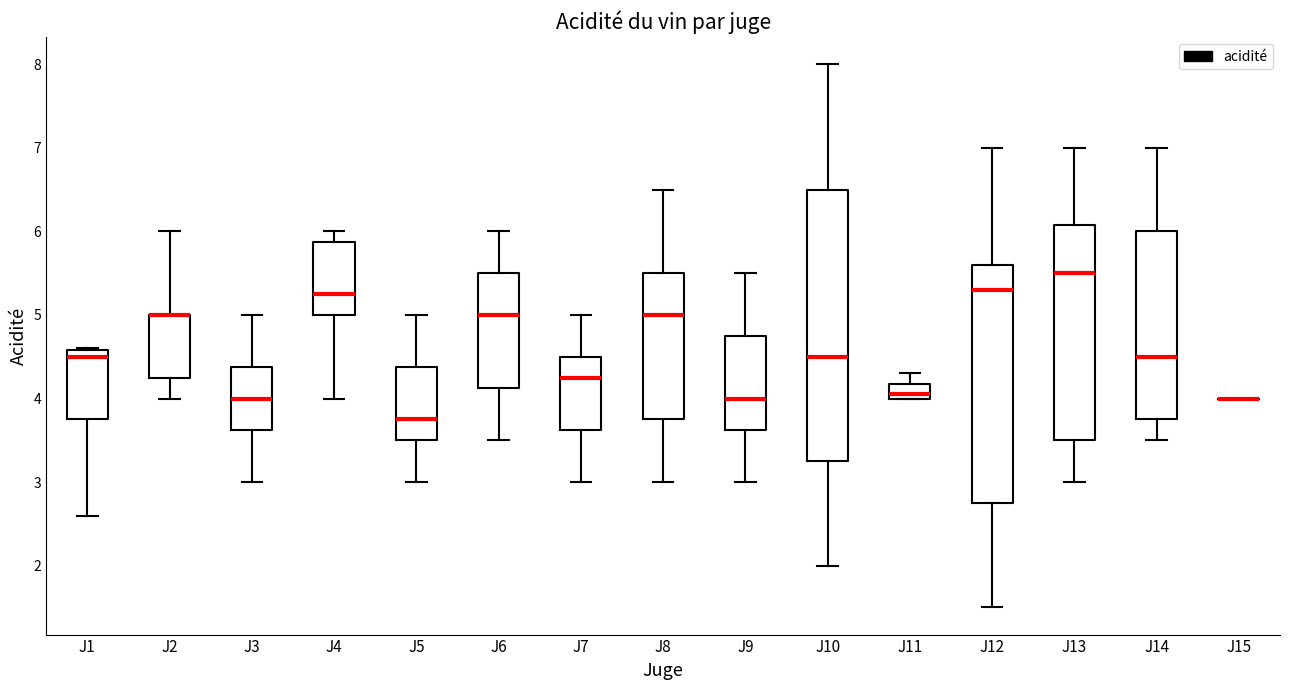

Reading left to right, read every box against the y-axis: the position of its median line, the range the box covers, and the ends of its whiskers. The values are not printed on the chart, so give them approximately, as read against the axis.

J1: median 4.5, box 3.8 to 4.6, whiskers 2.6 to 4.6
J2: median 5.0 (drawn on the box's upper edge), box 4.3 to 5.0, whiskers 4.0 to 6.0
J3: median 4.0, box 3.6 to 4.4, whiskers 3.0 to 5.0
J4: median 5.3, box 5.0 to 5.9, whiskers 4.0 to 6.0
J5: median 3.8, box 3.5 to 4.4, whiskers 3.0 to 5.0
J6: median 5.0, box 4.1 to 5.5, whiskers 3.5 to 6.0
J7: median 4.3, box 3.6 to 4.5, whiskers 3.0 to 5.0
J8: median 5.0, box 3.8 to 5.5, whiskers 3.0 to 6.5
J9: median 4.0, box 3.6 to 4.8, whiskers 3.0 to 5.5
J10: median 4.5, box 3.3 to 6.5, whiskers 2.0 to 8.0
J11: median 4.1, box 4.0 to 4.2, whiskers 4.0 to 4.3
J12: median 5.3, box 2.8 to 5.6, whiskers 1.5 to 7.0
J13: median 5.5, box 3.5 to 6.1, whiskers 3.0 to 7.0
J14: median 4.5, box 3.8 to 6.0, whiskers 3.5 to 7.0
J15: box collapsed to a line at 4.0, whiskers 4.0 to 4.0